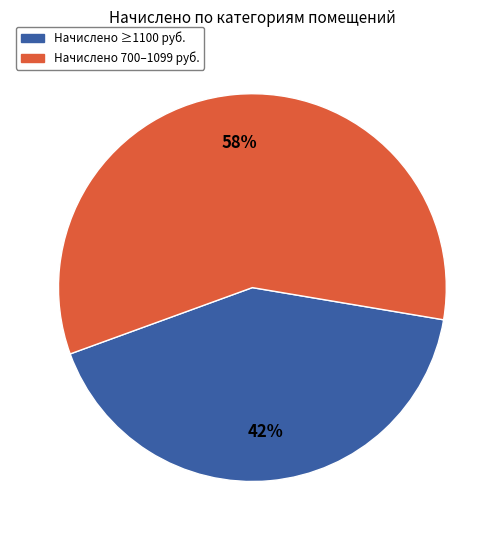

Is there a majority slice in this chart?

Yes